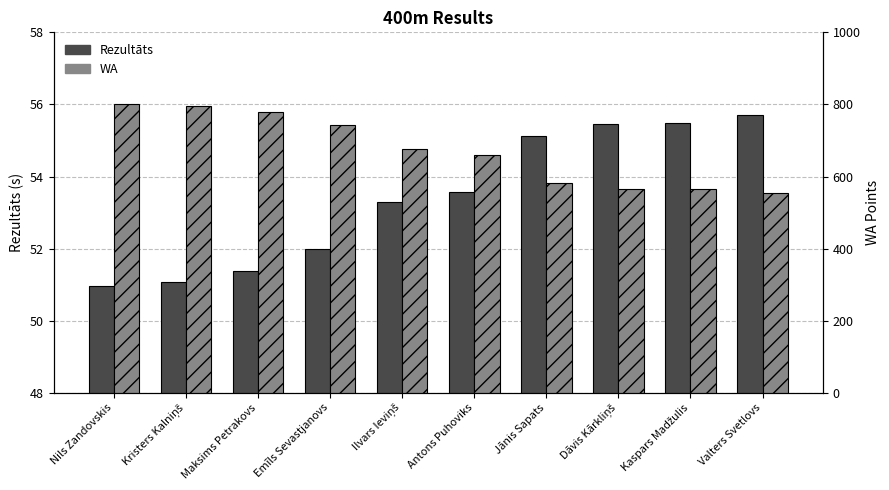

What is the difference between the highest and lowest values at Dāvis Kārkliņš?

509.5